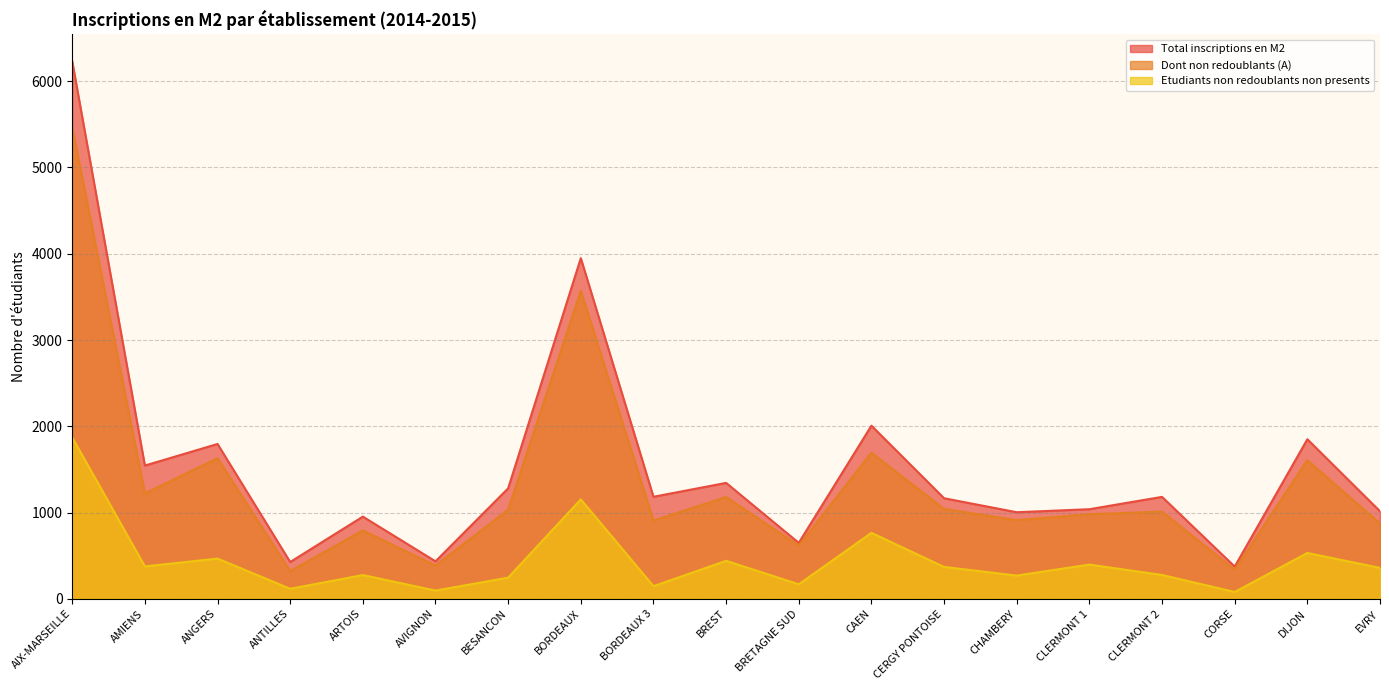

True or false: Etudiants non redoublants non presents has more than 0 interior local peaks.

True